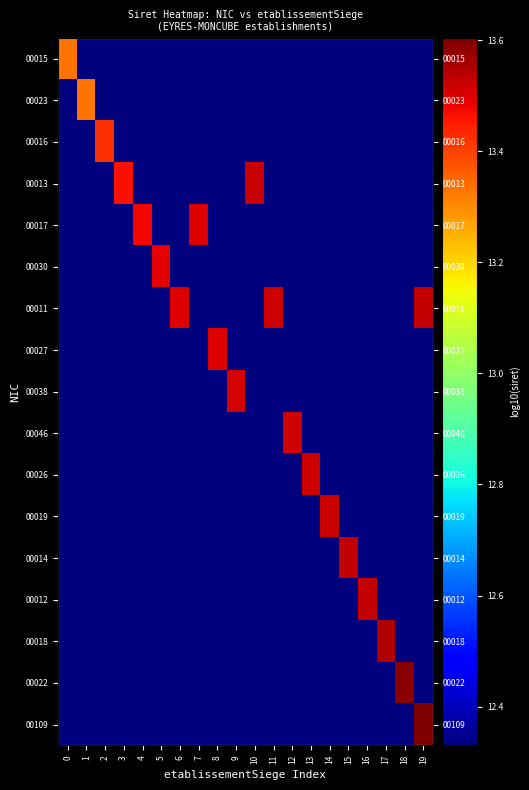

At how many categories does at least one series exceed 12?

20